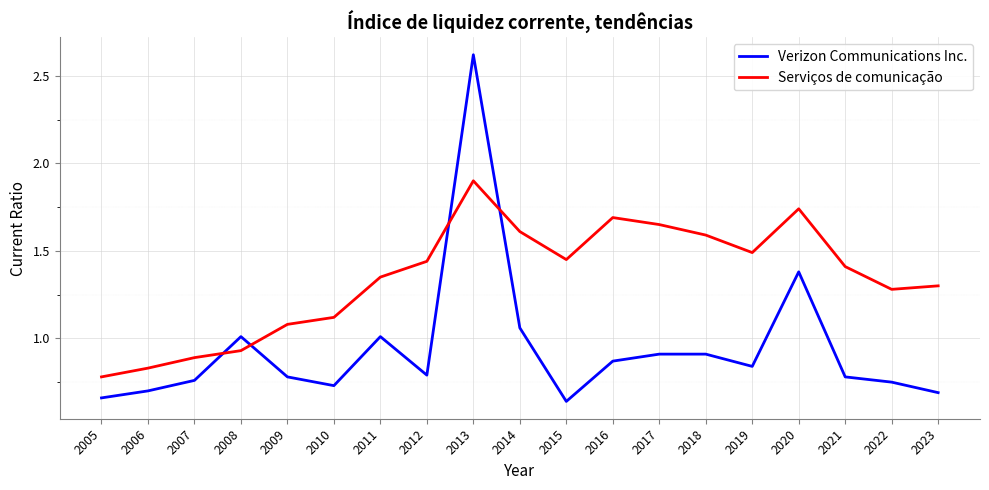

Which series ends up on top after the final intersection of Serviços de comunicação and Verizon Communications Inc.?

Serviços de comunicação